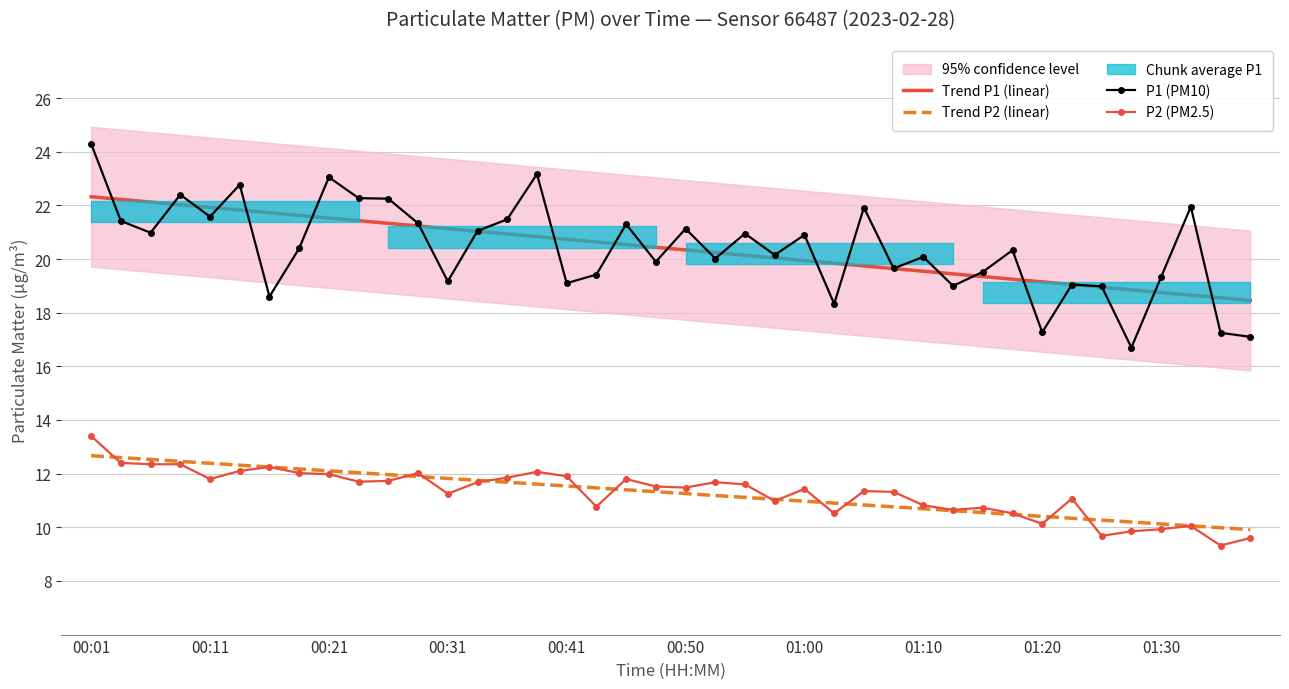

True or false: P2 (PM2.5) and Trend P1 (linear) cross at least once.

False